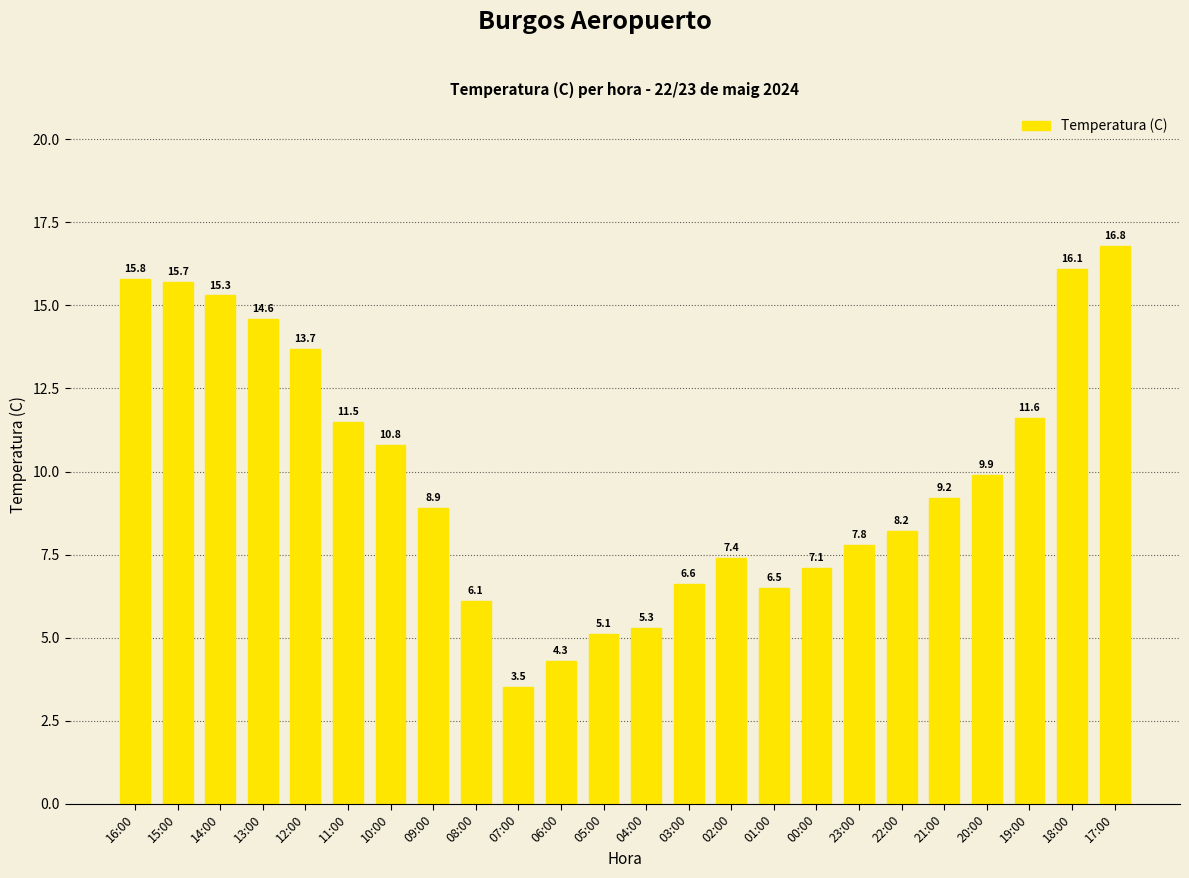

Rank the categories by value from highest to lowest.

17:00, 18:00, 16:00, 15:00, 14:00, 13:00, 12:00, 19:00, 11:00, 10:00, 20:00, 21:00, 09:00, 22:00, 23:00, 02:00, 00:00, 03:00, 01:00, 08:00, 04:00, 05:00, 06:00, 07:00